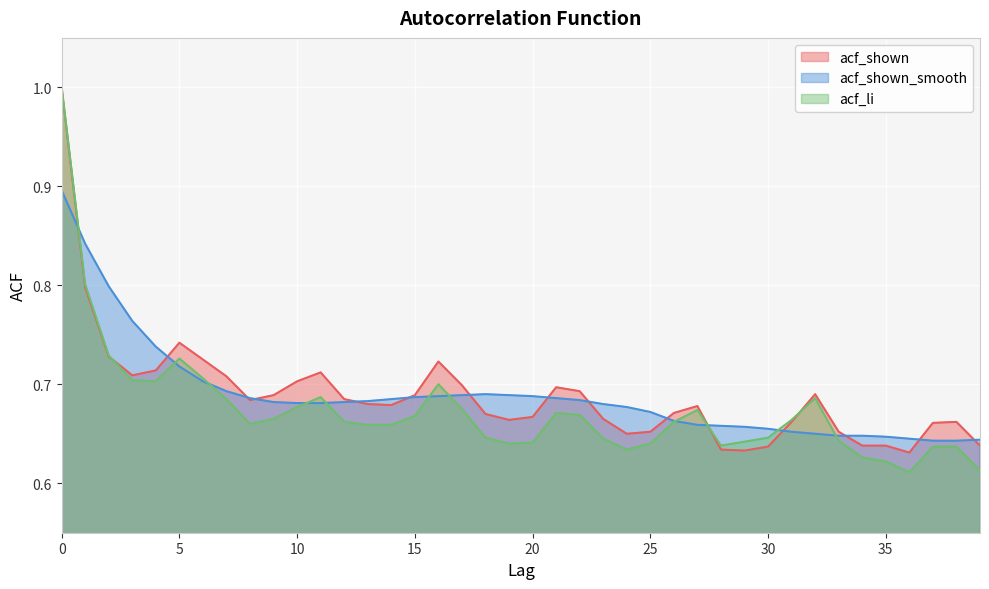

What is the minimum value for acf_li?

0.6